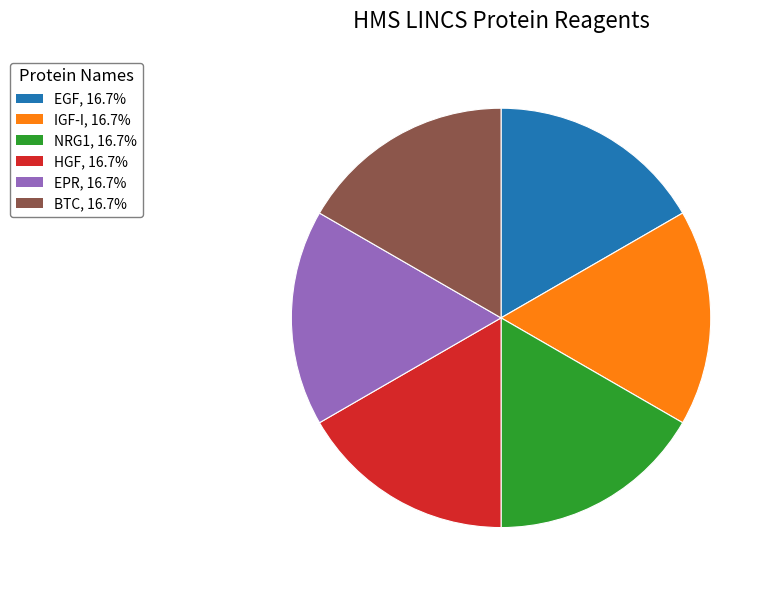

How many slices are in this pie chart?

6